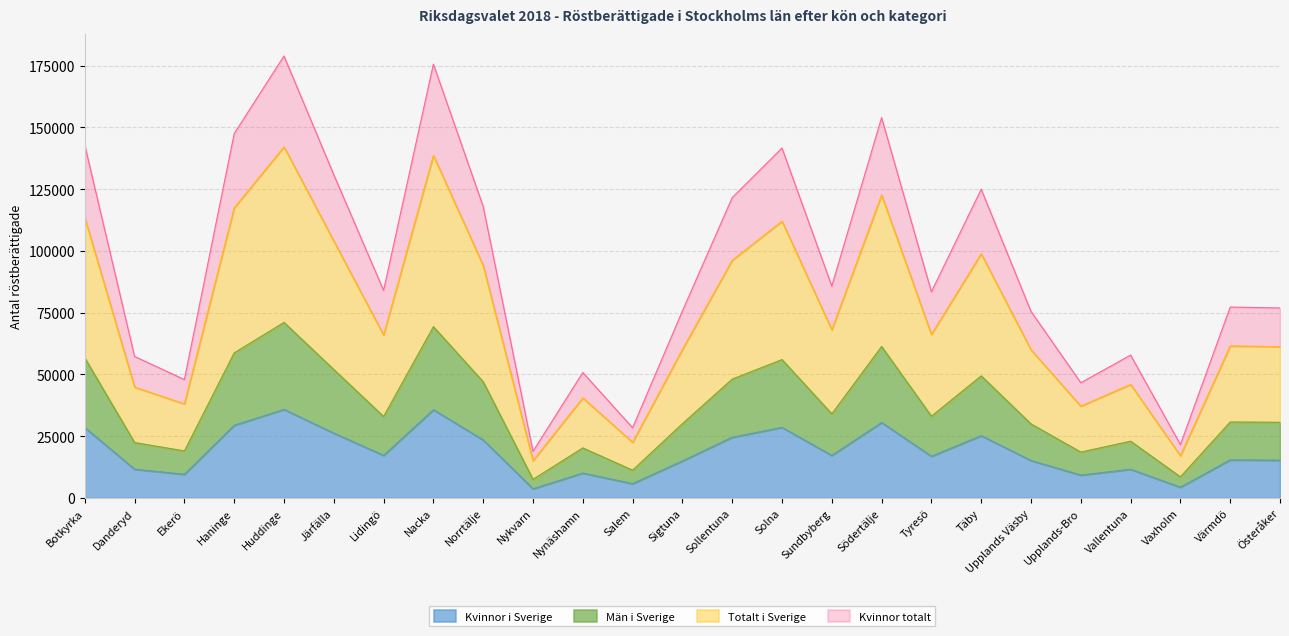

Is it true that Totalt i Sverige equals 40231 at Haninge?

False